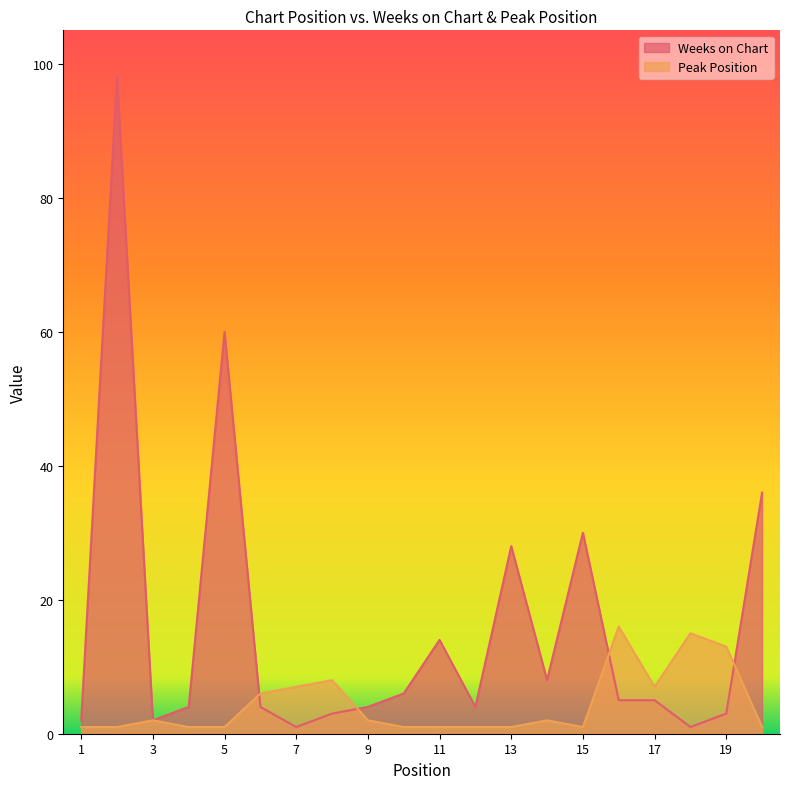

Which category has the lowest value across all series?

7